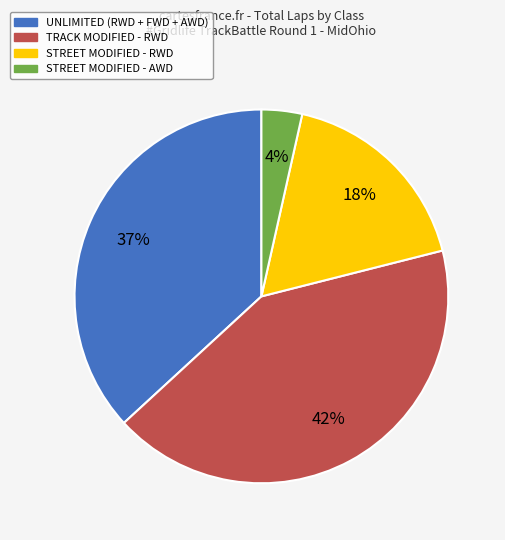

How many segments does this pie chart have?

4